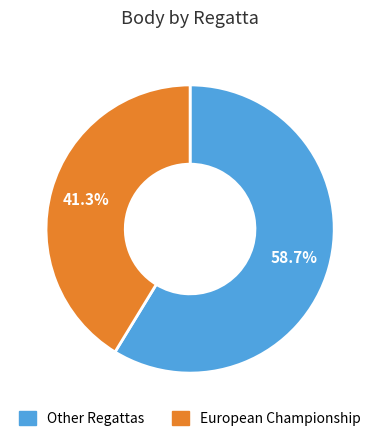

Is there a majority slice in this chart?

Yes